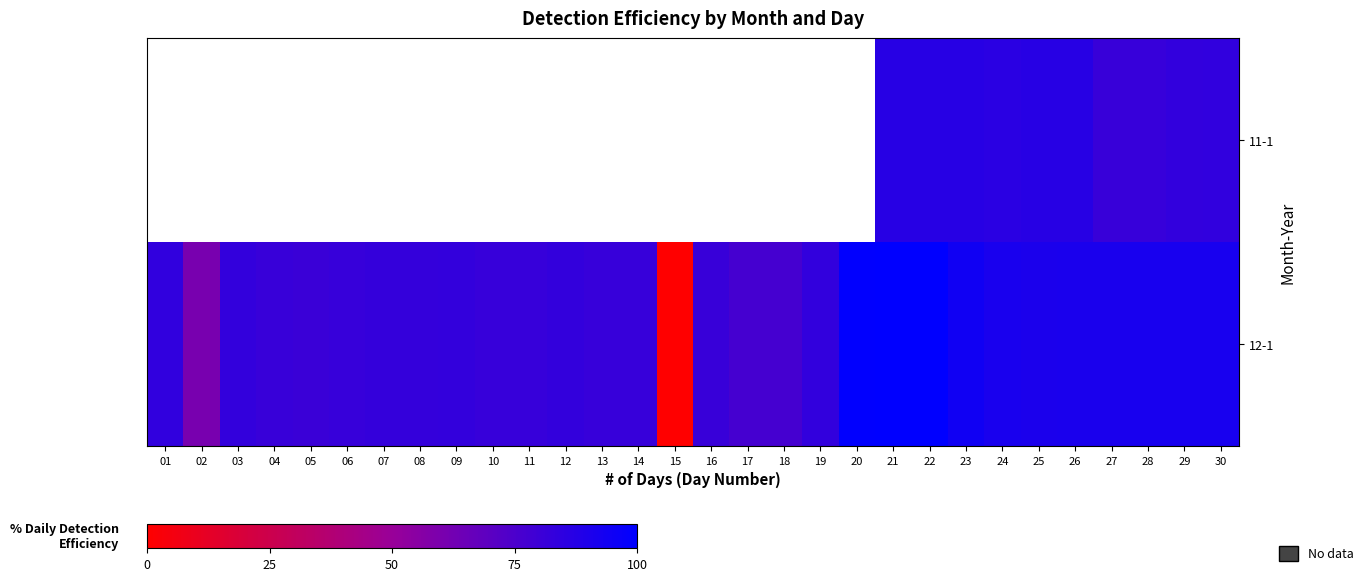

How many values in the 12-1 series are below 82?

12